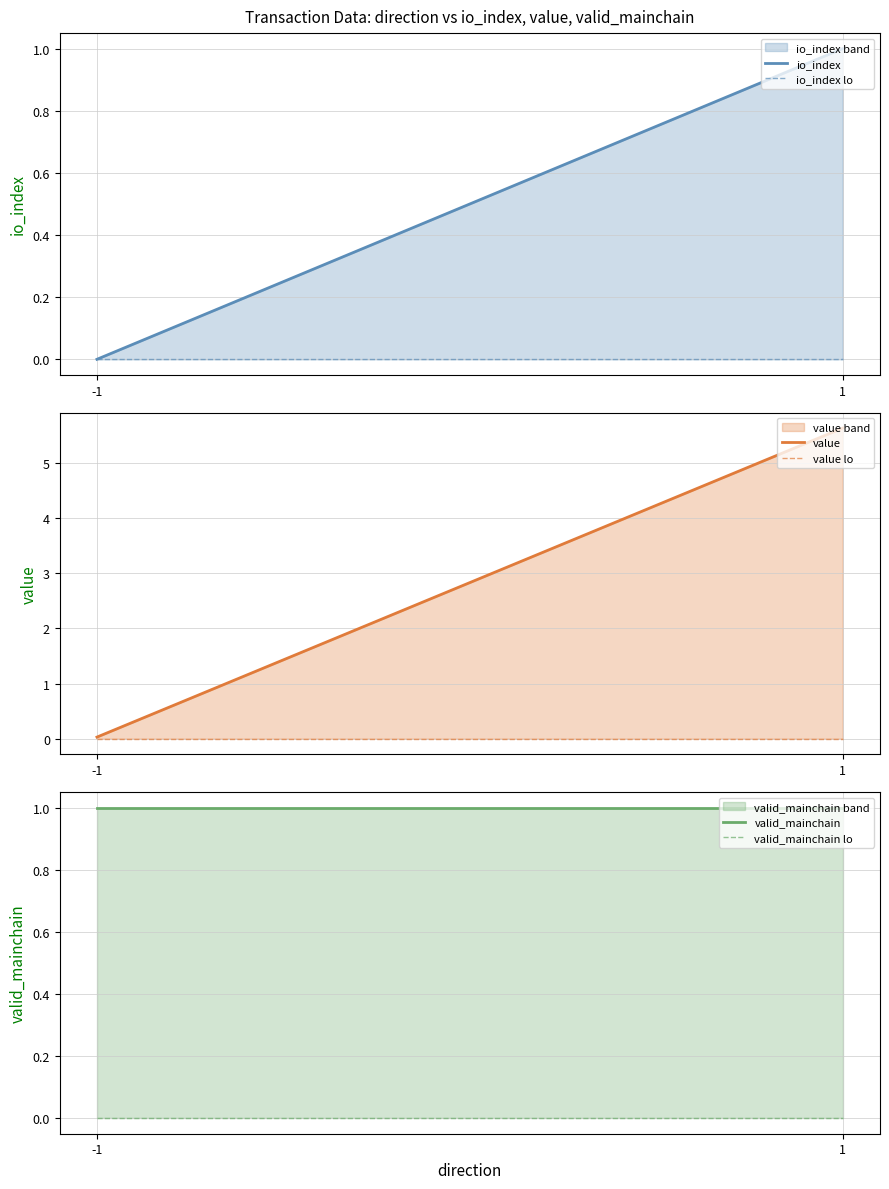

Between 1 and -1, which is larger?

1